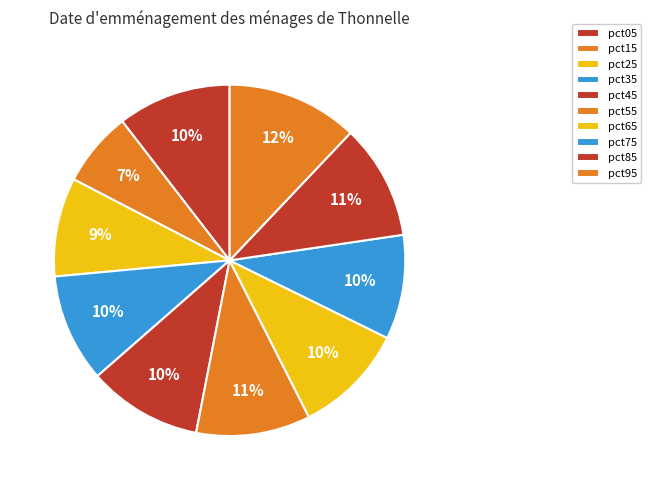

True or false: pct85 accounts for 11% of the total.

True